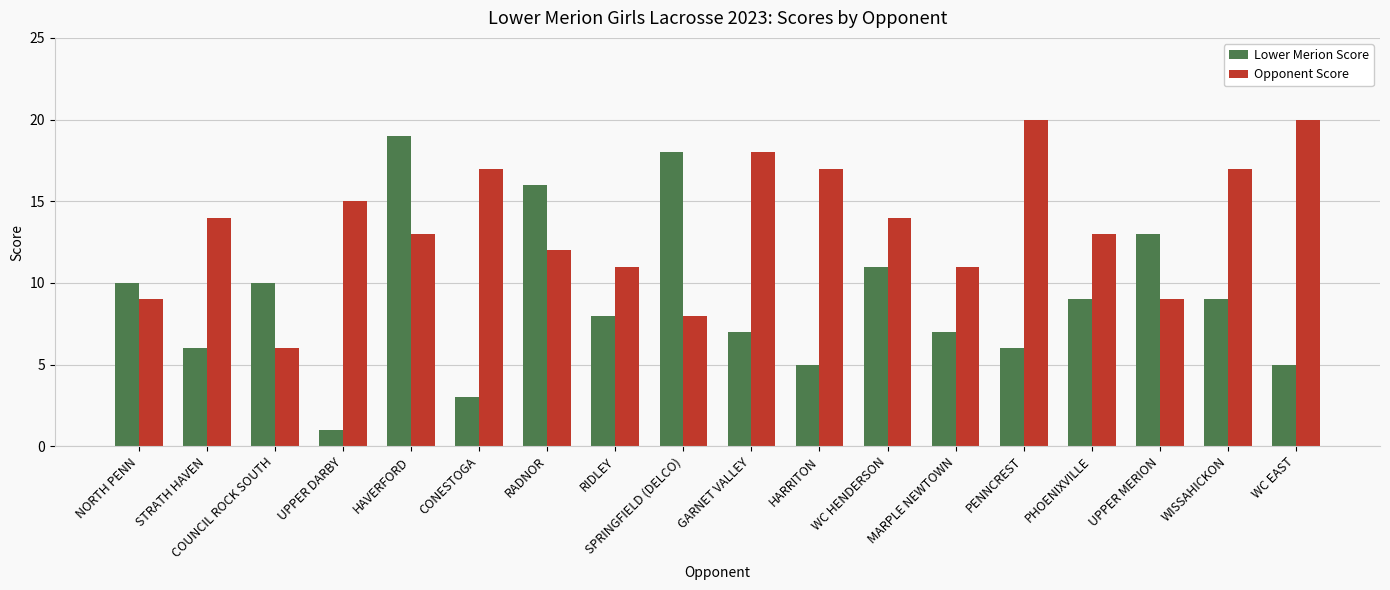

Are the bars horizontal?

No